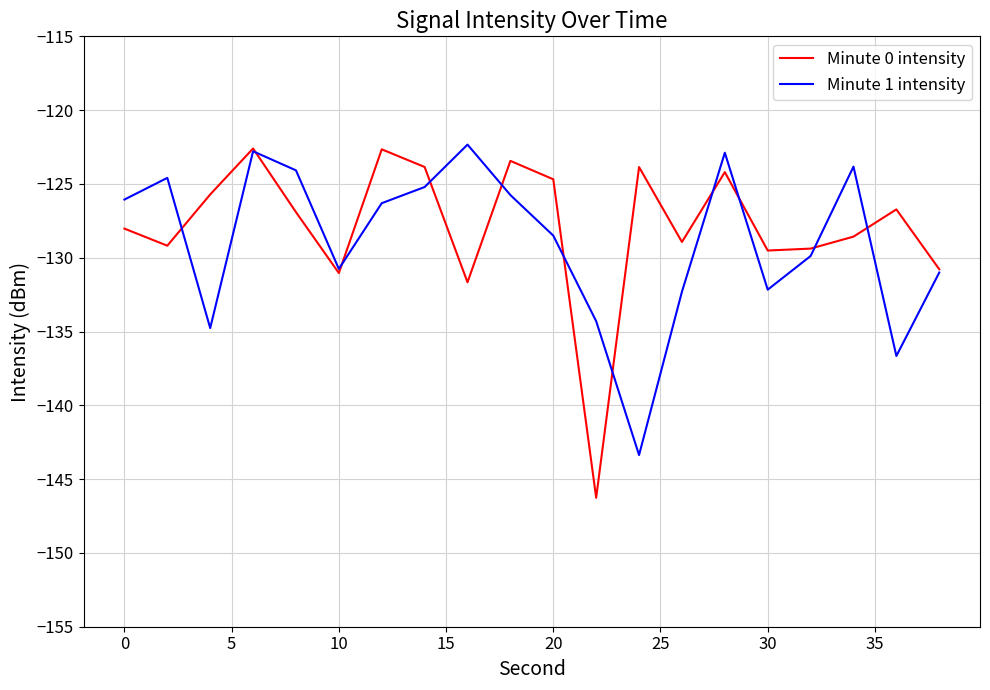

What is the maximum value shown in the chart?

-122.3